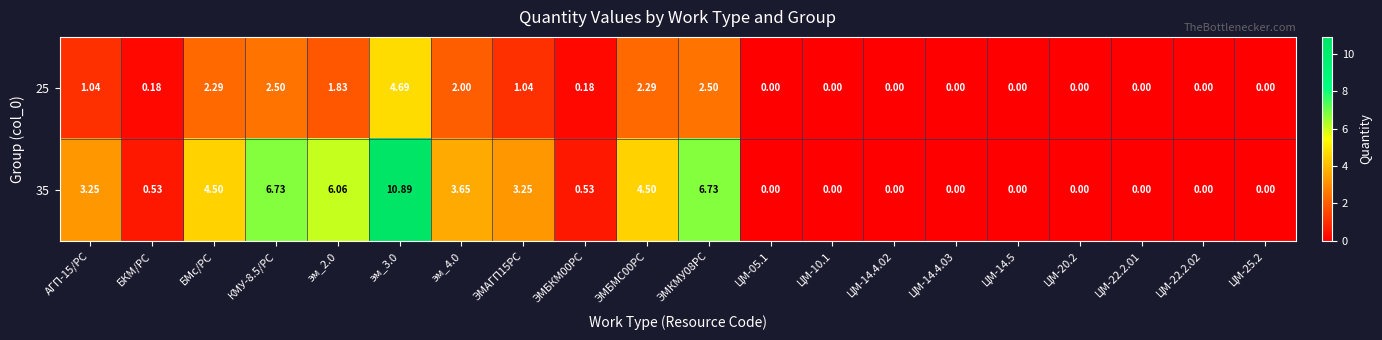

Count the number of data series in this chart.

2